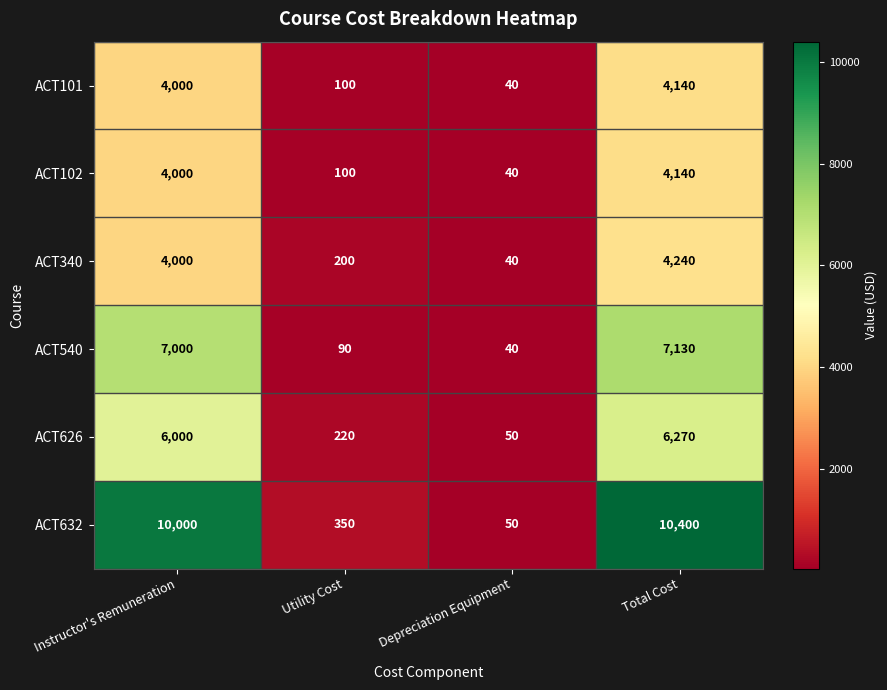

Rank the categories by ACT540 value from highest to lowest.

Total Cost, Instructor's Remuneration, Utility Cost, Depreciation Equipment